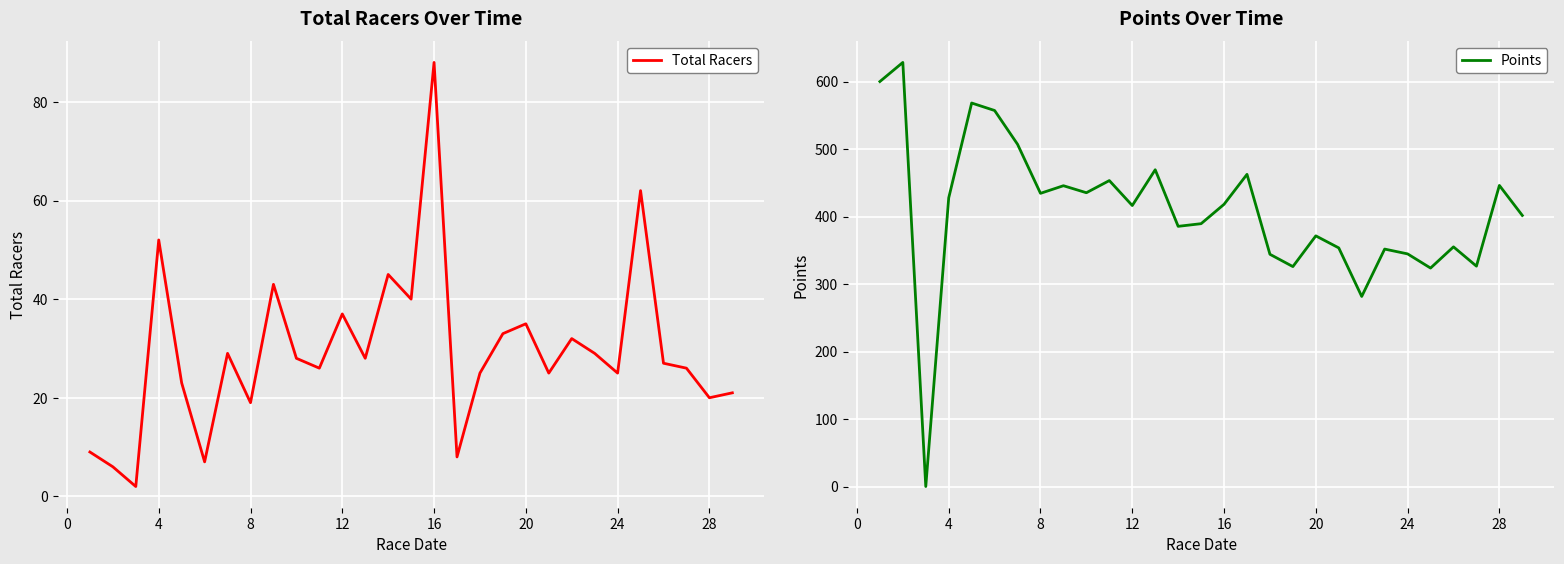

Is it true that Total Racers equals 19 at 8?

True